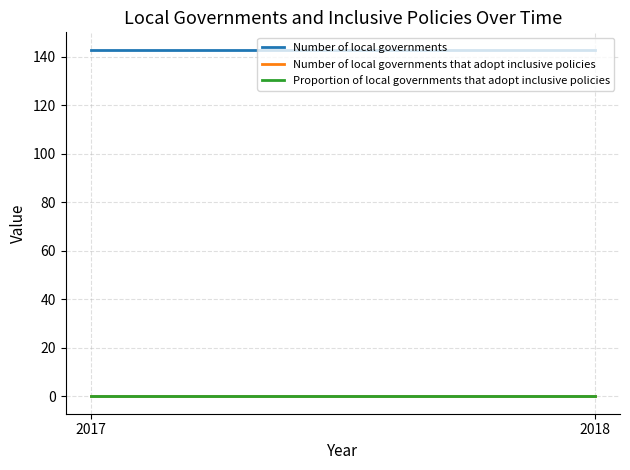

What are all the series names shown in the legend?

Number of local governments, Number of local governments that adopt inclusive policies, Proportion of local governments that adopt inclusive policies